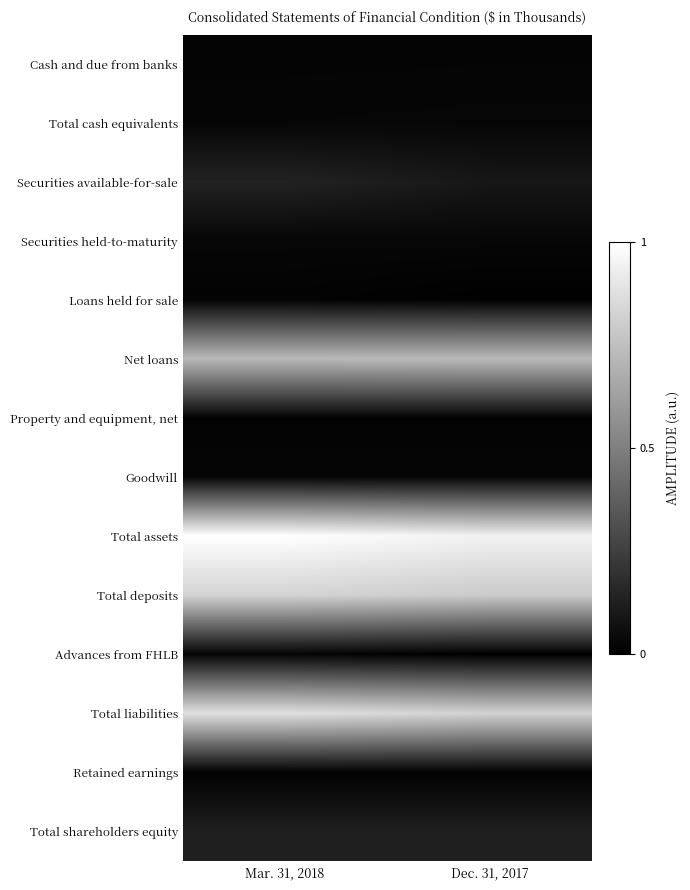

What is the total value across all series at Dec. 31, 2017?

3.6